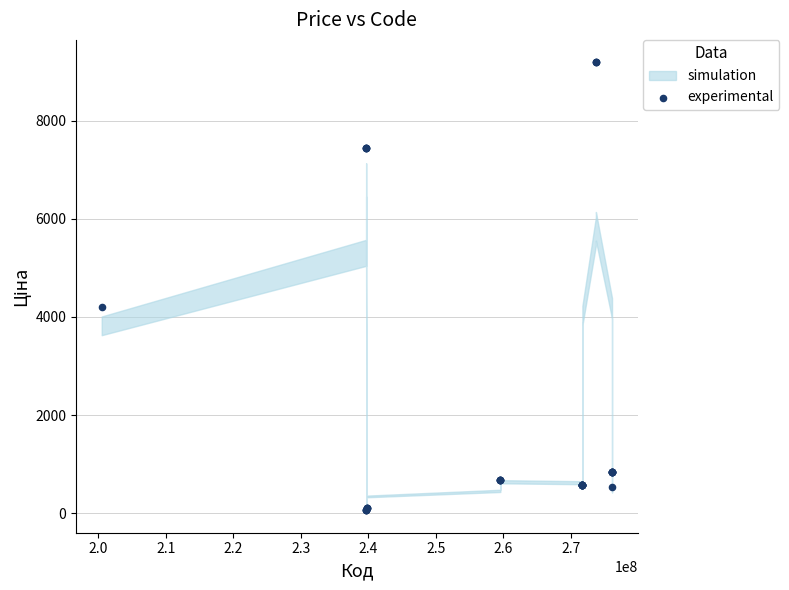

What Y value in the scatter plot is closest to 4626?

4209.5